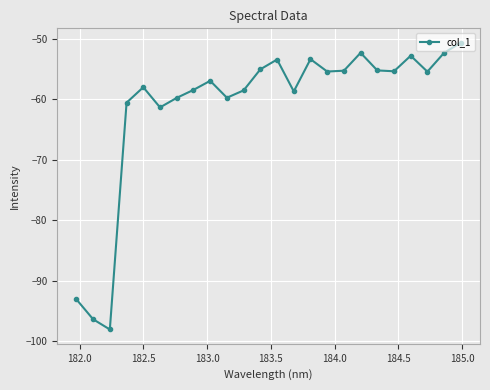

What is the minimum value shown in the chart?

-98.1